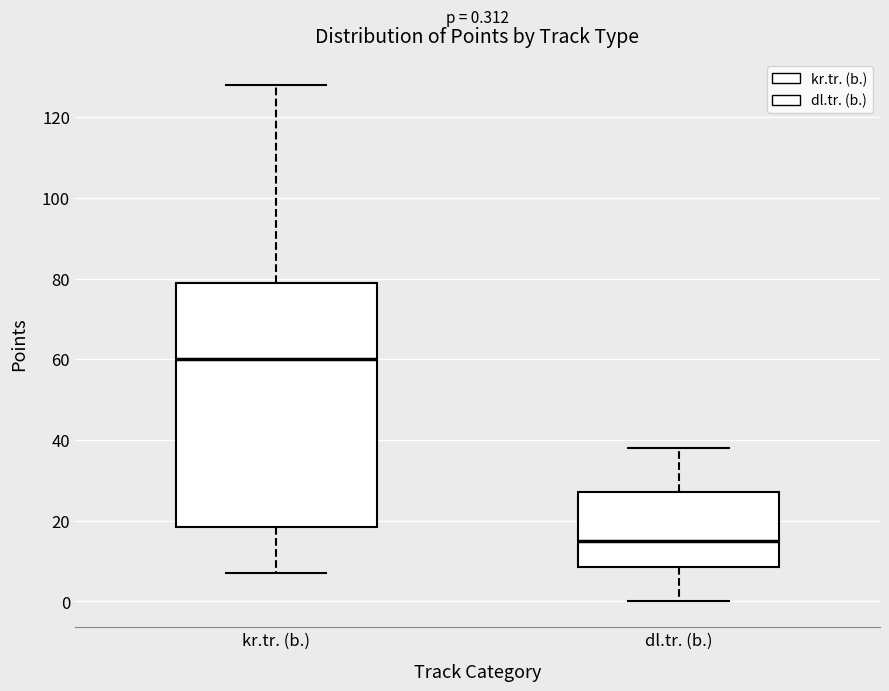

Which box's median line is the lowest?

dl.tr. (b.)